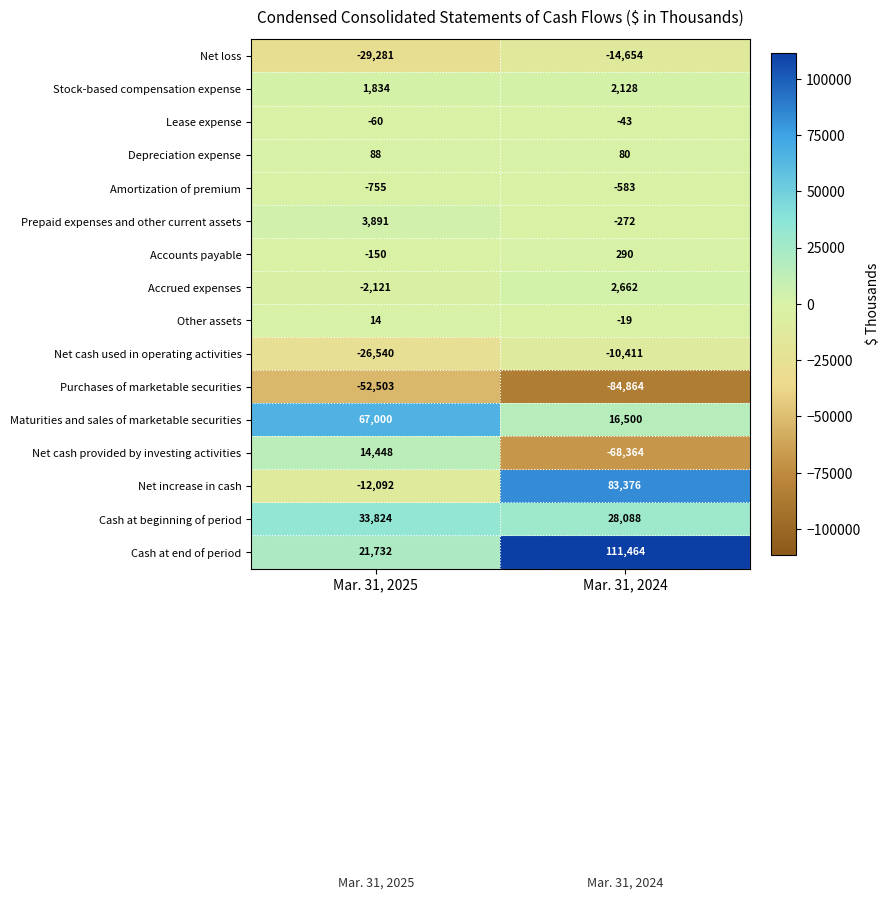

What is the difference between the highest and lowest values at Mar. 31, 2025?

119503